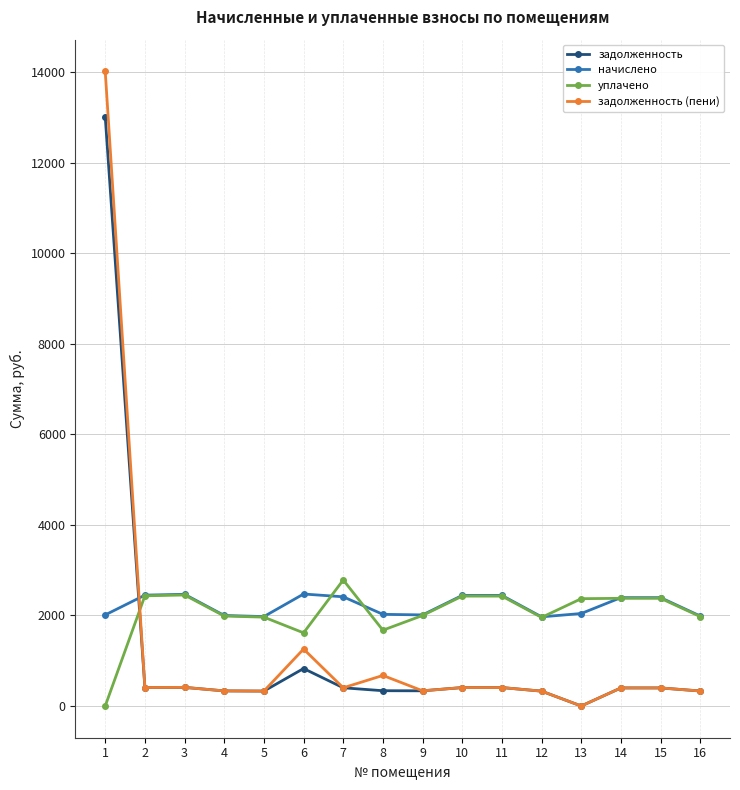

Does the chart have visible grid lines?

Yes